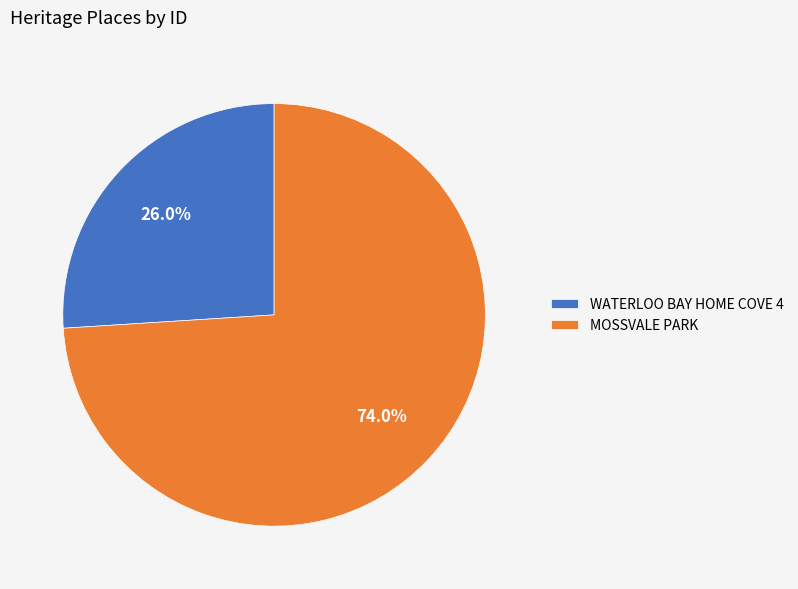

Which category accounts for the majority?

MOSSVALE PARK